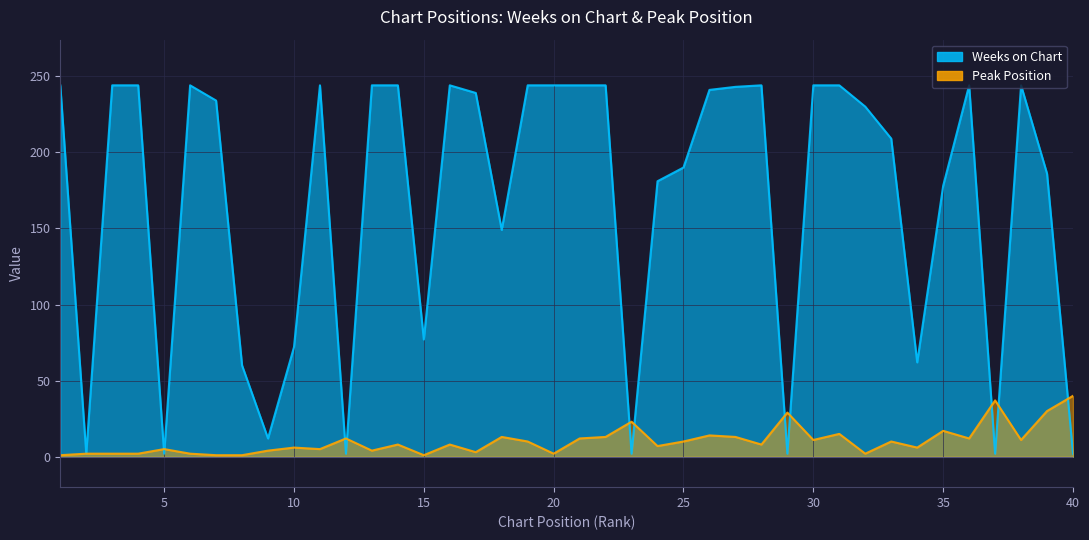

Reading right to left, list all the values displayed in this chart.

Weeks on Chart: 2	186	244	2	244	178	62	209	230	244	244	2	244	243	241	190	181	2	244	244	244	244	149	239	244	77	244	244	2	244	72	12	60	234	244	2	244	244	2	244
Peak Position: 40	30	11	37	12	17	6	10	2	15	11	29	8	13	14	10	7	23	13	12	2	10	13	3	8	1	8	4	12	5	6	4	1	1	2	5	2	2	2	1